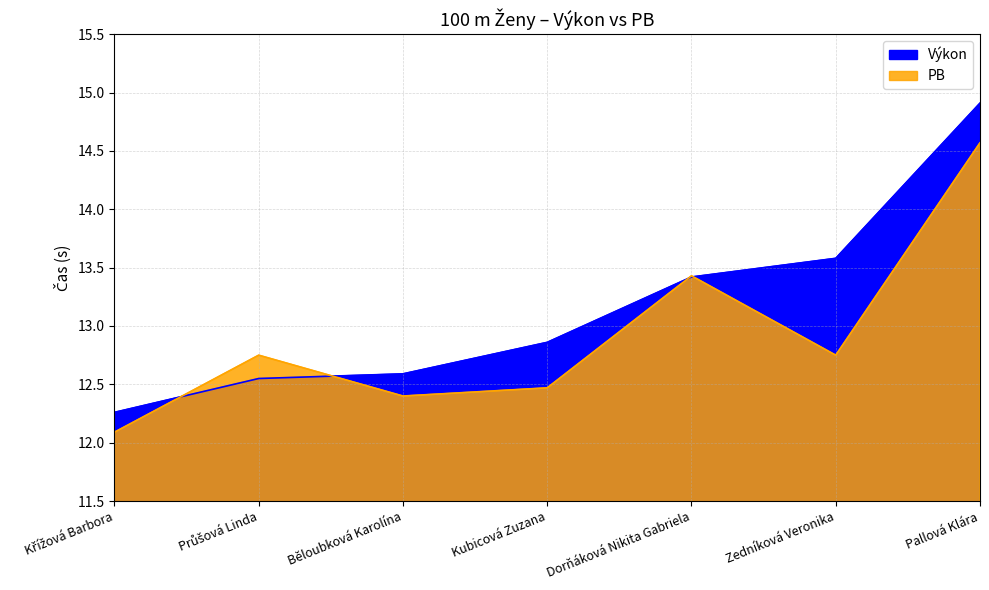

Which series has the widest spread of values?

Výkon